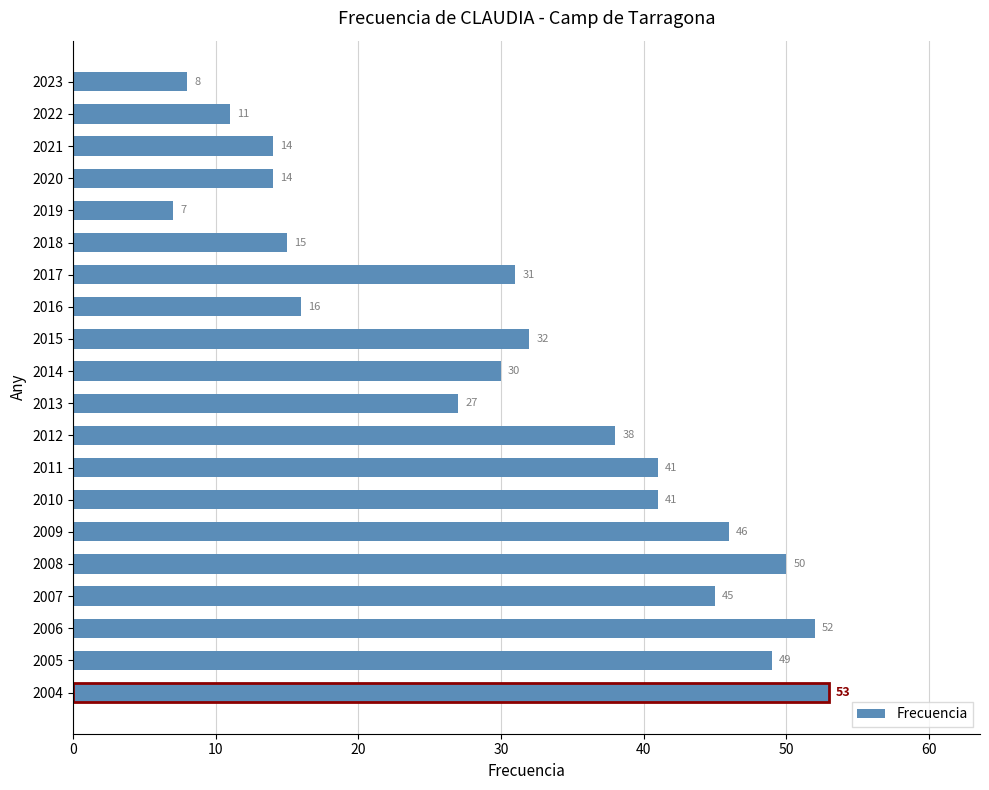

What is the difference between the maximum and minimum values?

46